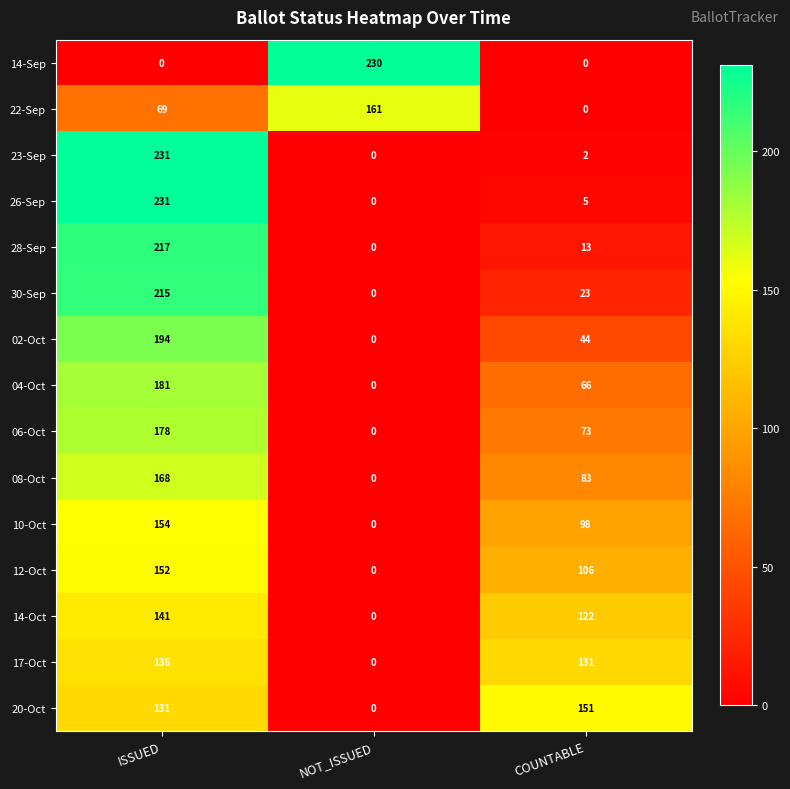

Which series has the largest total across all categories?

20-Oct